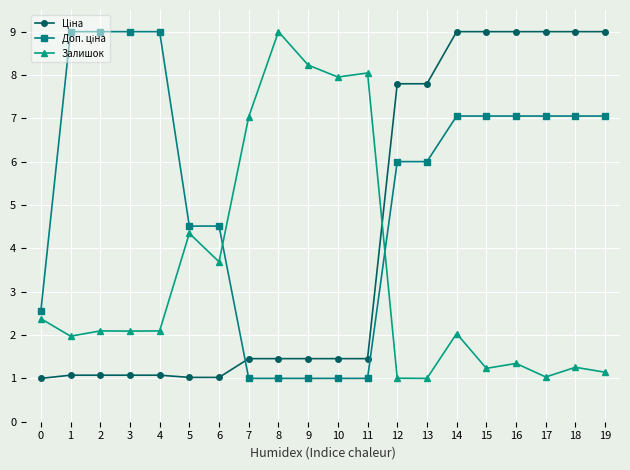

What is the total value across all series at 10?

10.4